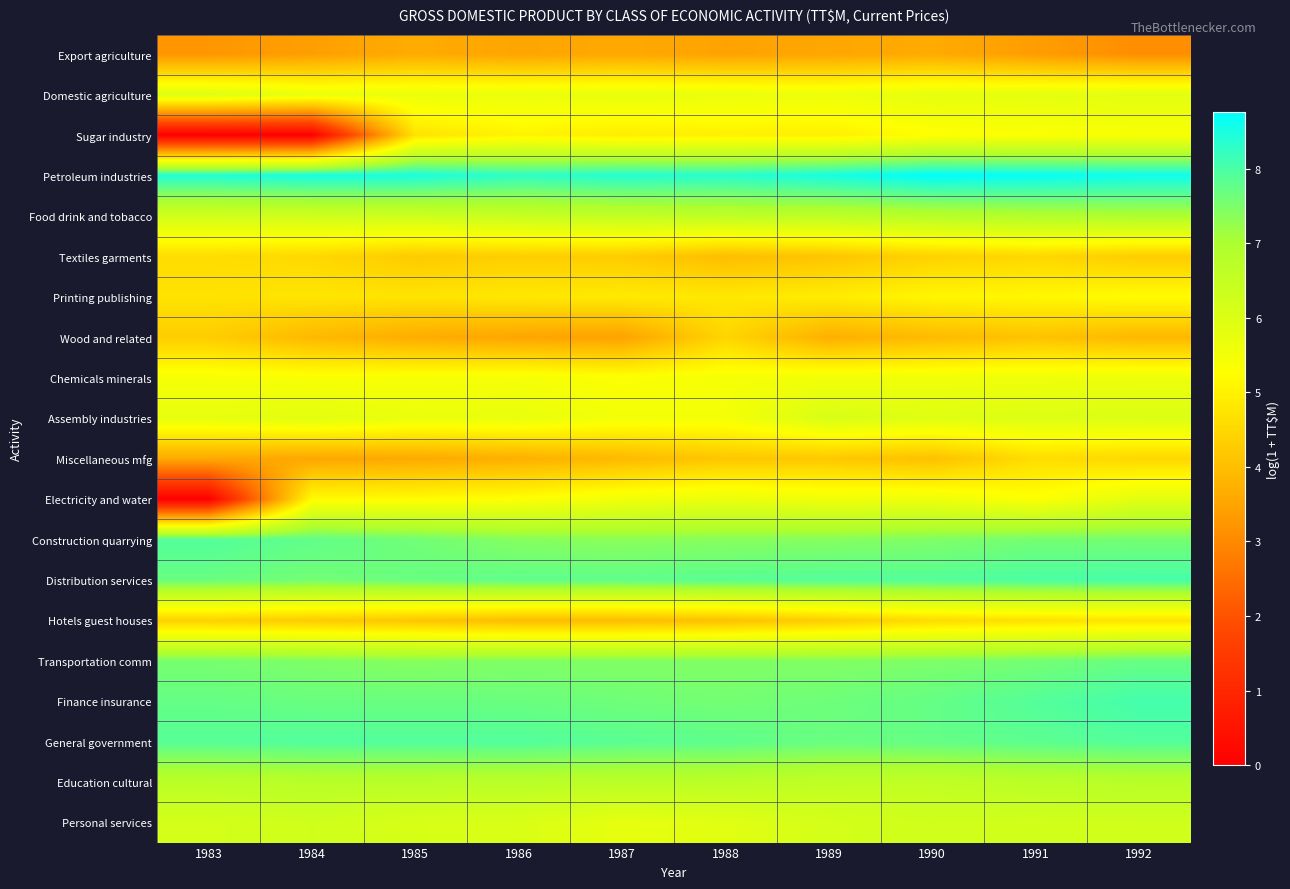

Reading left to right, list all the values displayed in this chart.

Export agriculture: 1983=3.3	1984=3.4	1985=3.7	1986=3.5	1987=3.6	1988=3.5	1989=3.5	1990=3.6	1991=3.4	1992=3.1
Domestic agriculture: 1983=6.0	1984=5.7	1985=5.7	1986=5.7	1987=5.7	1988=5.7	1989=5.6	1990=5.8	1991=5.8	1992=5.9
Sugar industry: 1983=0.0	1984=0.0	1985=4.7	1986=5.0	1987=4.9	1988=5.0	1989=5.0	1990=5.3	1991=5.3	1992=5.4
Petroleum industries: 1983=8.4	1984=8.5	1985=8.5	1986=8.3	1987=8.4	1988=8.3	1989=8.5	1990=8.8	1991=8.7	1992=8.6
Food drink and tobacco: 1983=6.2	1984=6.3	1985=6.3	1986=6.4	1987=6.6	1988=6.6	1989=6.7	1990=6.8	1991=6.9	1992=7.0
Textiles garments: 1983=4.6	1984=4.5	1985=4.2	1986=4.3	1987=4.3	1988=4.0	1989=4.1	1990=4.4	1991=4.5	1992=4.3
Printing publishing: 1983=4.7	1984=4.8	1985=4.7	1986=4.8	1987=4.8	1988=4.8	1989=4.9	1990=5.1	1991=5.1	1992=5.2
Wood and related: 1983=4.3	1984=3.9	1985=3.7	1986=3.5	1987=3.5	1988=4.5	1989=3.7	1990=3.9	1991=4.1	1992=3.9
Chemicals minerals: 1983=5.4	1984=5.4	1985=5.4	1986=5.4	1987=5.3	1988=5.4	1989=5.5	1990=5.6	1991=5.6	1992=5.6
Assembly industries: 1983=5.8	1984=5.9	1985=5.7	1986=5.7	1987=5.5	1988=5.5	1989=6.1	1990=5.9	1991=6.0	1992=6.0
Miscellaneous mfg: 1983=3.6	1984=3.5	1985=3.6	1986=3.7	1987=3.9	1988=4.2	1989=4.2	1990=4.0	1991=4.6	1992=4.5
Electricity and water: 1983=0.0	1984=5.2	1985=5.2	1986=5.3	1987=5.5	1988=5.7	1989=5.6	1990=5.6	1991=5.3	1992=5.9
Construction quarrying: 1983=7.9	1984=7.8	1985=7.6	1986=7.4	1987=7.3	1988=7.4	1989=7.4	1990=7.5	1991=7.6	1992=7.6
Distribution services: 1983=7.7	1984=7.6	1985=7.7	1986=7.8	1987=7.8	1988=7.8	1989=7.9	1990=7.9	1991=8.0	1992=8.0
Hotels guest houses: 1983=4.4	1984=4.3	1985=4.2	1986=4.0	1987=4.0	1988=4.1	1989=4.3	1990=4.6	1991=4.7	1992=4.7
Transportation comm: 1983=7.5	1984=7.5	1985=7.4	1986=7.4	1987=7.4	1988=7.4	1989=7.4	1990=7.5	1991=7.6	1992=7.7
Finance insurance: 1983=7.7	1984=7.7	1985=7.7	1986=7.7	1987=7.6	1988=7.6	1989=7.6	1990=7.7	1991=7.9	1992=8.1
General government: 1983=7.9	1984=7.9	1985=7.9	1986=7.9	1987=7.8	1988=7.8	1989=7.7	1990=7.7	1991=7.8	1992=7.9
Education cultural: 1983=6.7	1984=6.8	1985=6.8	1986=6.7	1987=6.7	1988=6.7	1989=6.6	1990=6.6	1991=6.7	1992=6.8
Personal services: 1983=6.2	1984=6.3	1985=6.1	1986=6.1	1987=5.8	1988=5.9	1989=6.2	1990=6.3	1991=6.2	1992=6.3